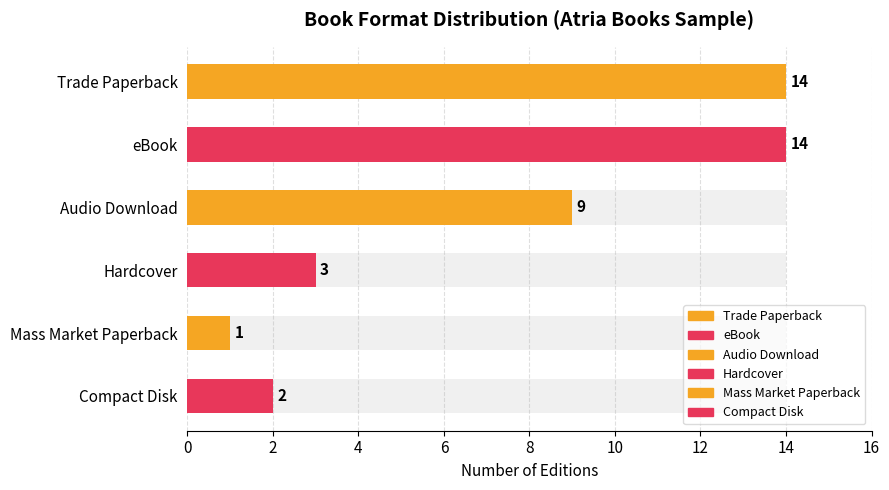

The chart shows a value of 5 at Hardcover. True or false?

False